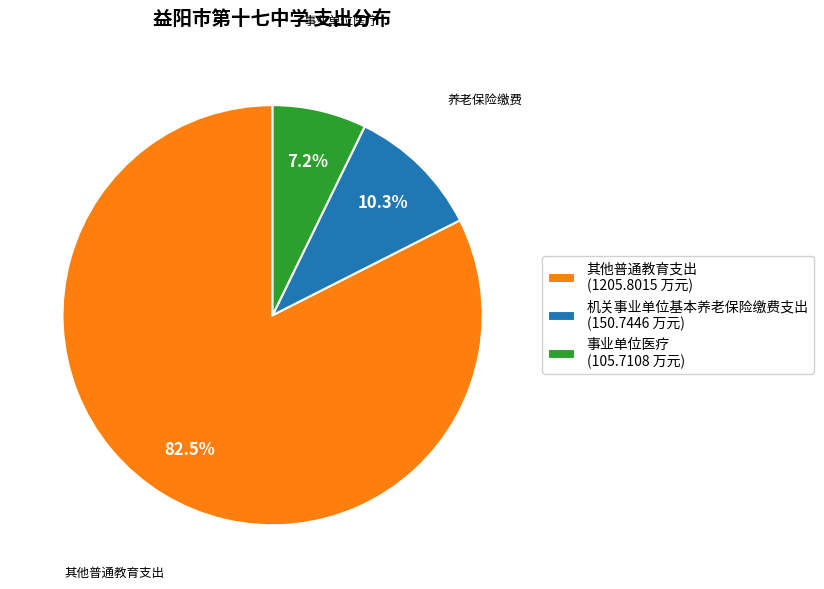

How much of the chart is everything except 机关事业单位基本养老保险缴费支出?

89.7%